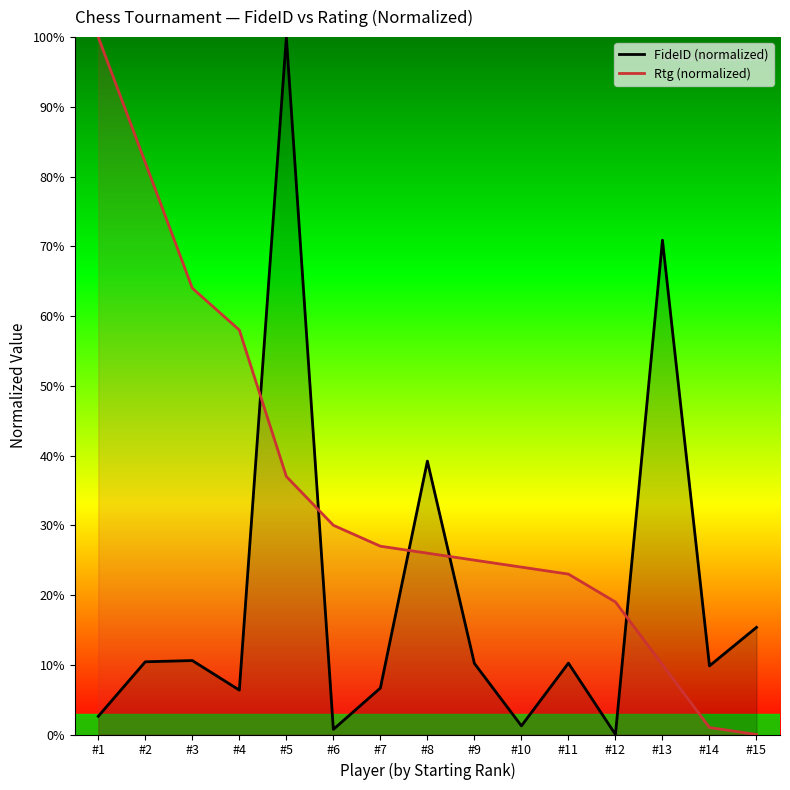

Where is Rtg (normalized) nearest to the value 50?

#4